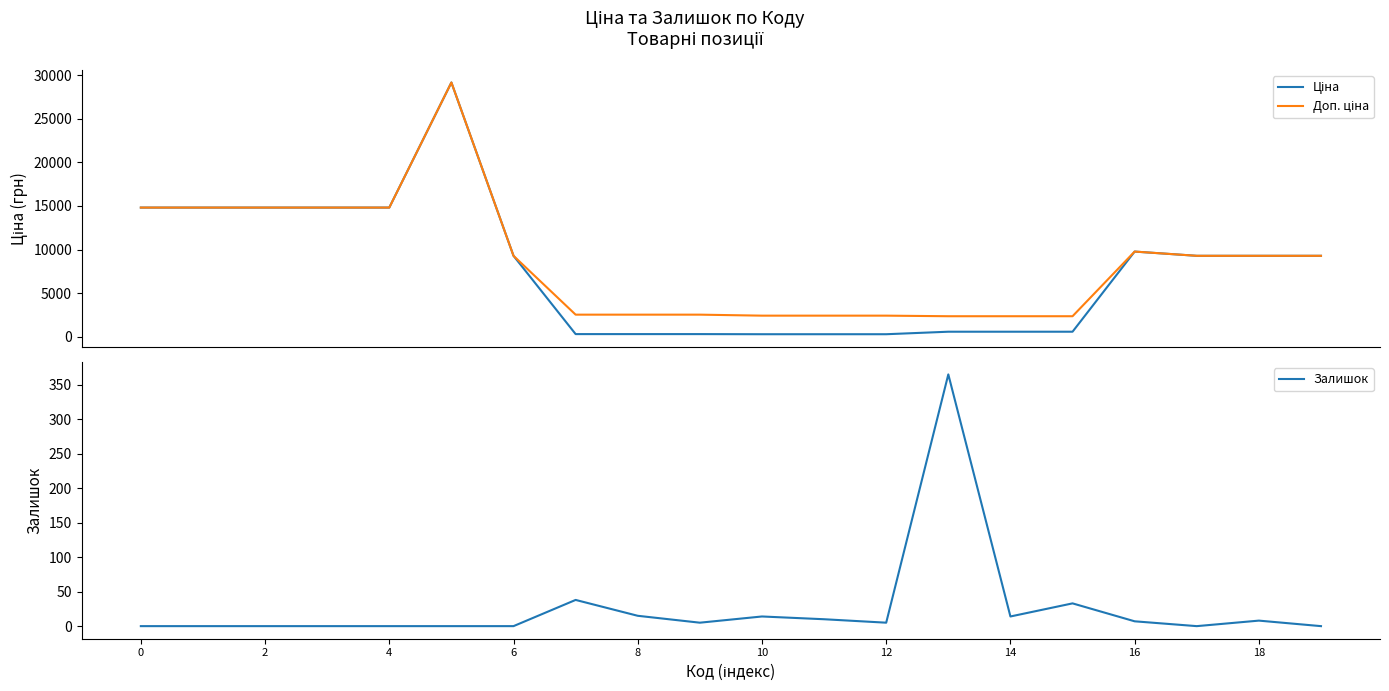

What is the maximum value for Залишок?

365